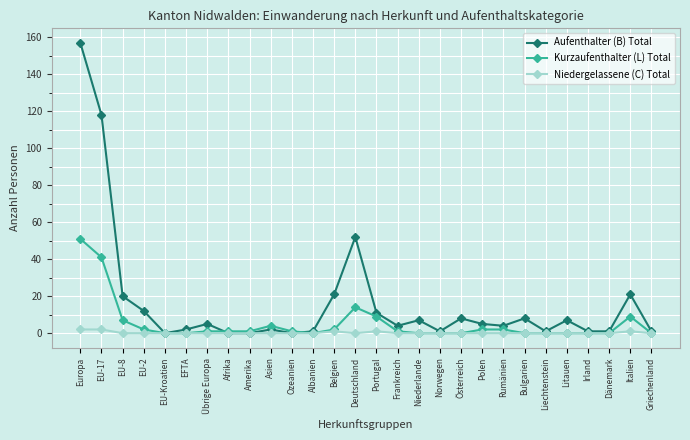

At which category is the sum across all series the highest?

Europa